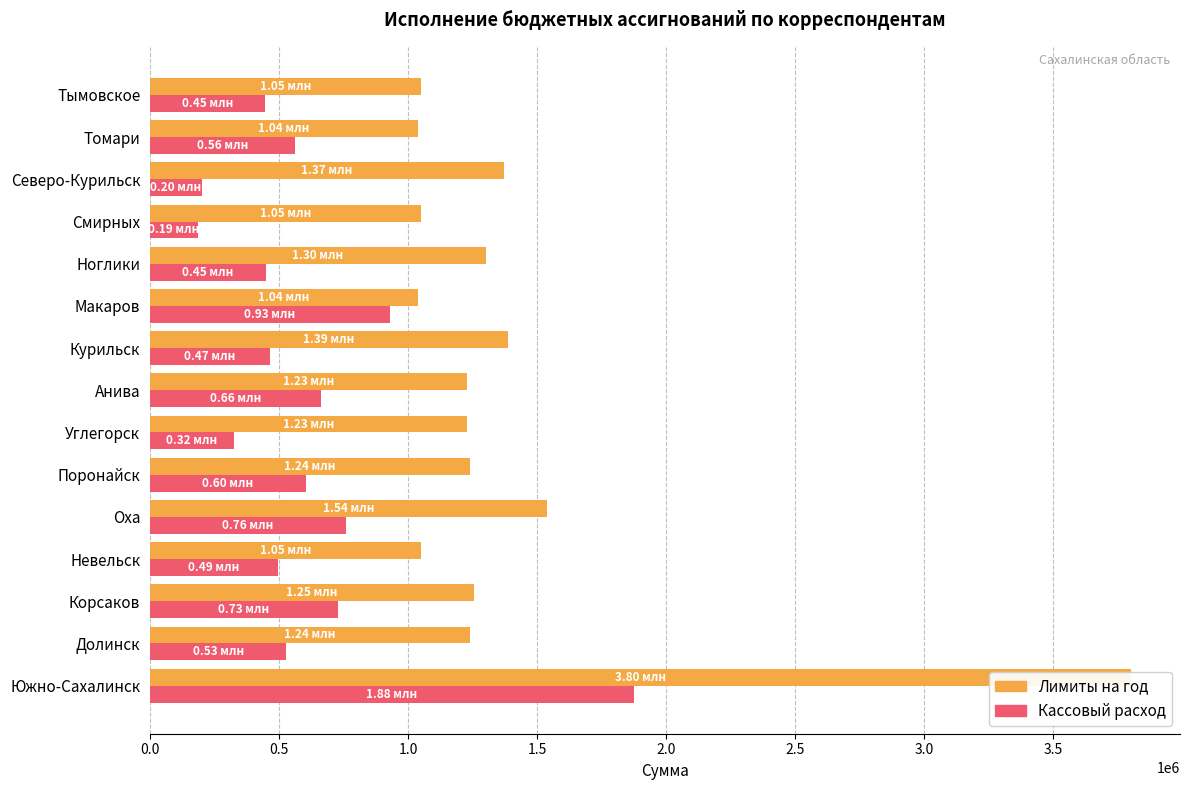

The Лимиты на год series shows 1039900 at Томари. True or false?

True